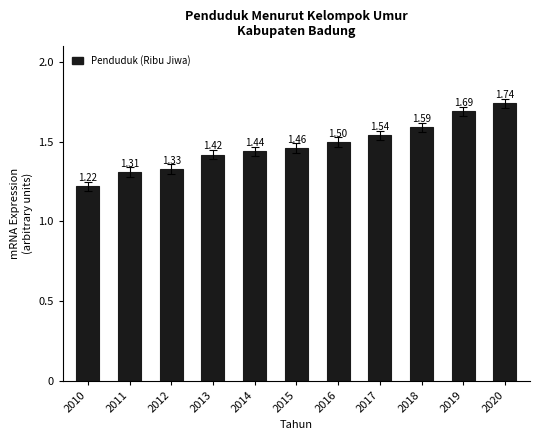

How many categories are shown in the chart?

11